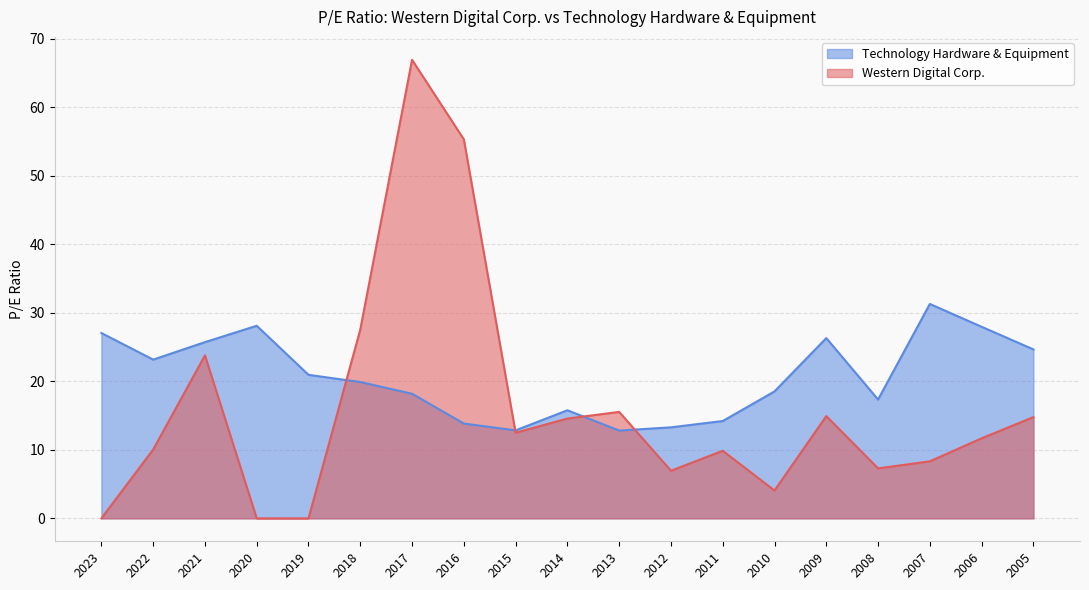

Reading left to right, what are all the values shown in this chart?

Western Digital Corp.: 0.0	10.0	23.8	0.0	0.0	27.5	66.9	55.3	12.5	14.6	15.5	7.0	9.9	4.1	14.9	7.3	8.3	11.7	14.8
Technology Hardware & Equipment: 27.0	23.2	25.7	28.1	20.9	19.9	18.2	13.8	12.8	15.8	12.8	13.3	14.2	18.5	26.3	17.3	31.3	27.9	24.6